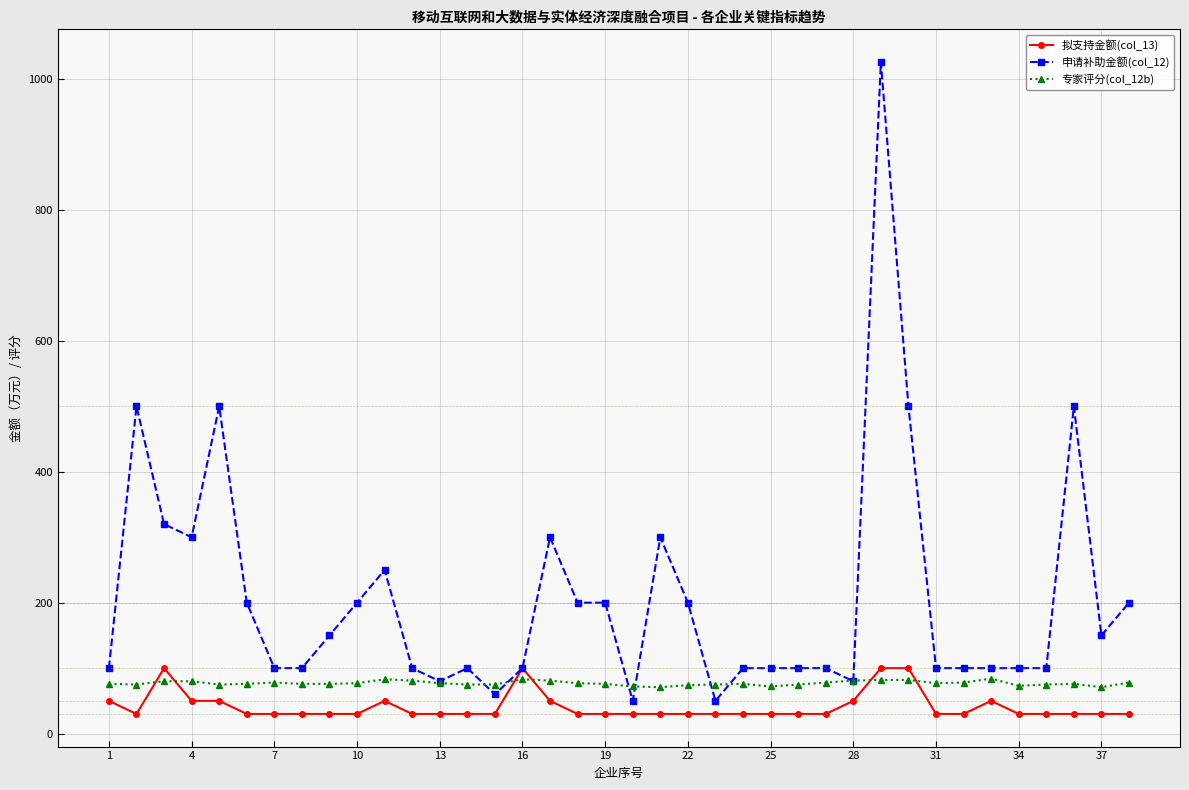

Which series has the largest total across all categories?

申请补助金额(col_12)